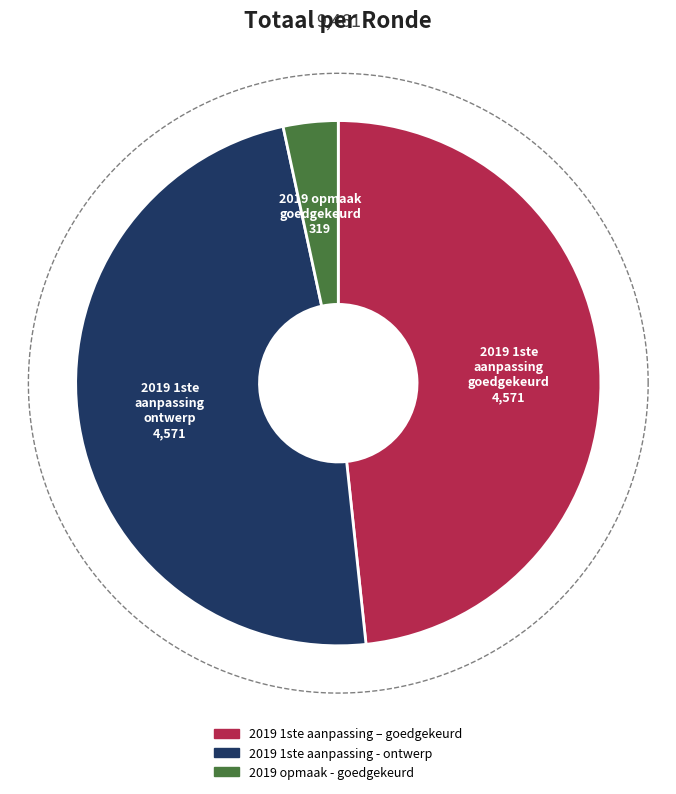

What percentage is the 2019 opmaak - goedgekeurd slice, to the nearest percent?

3%